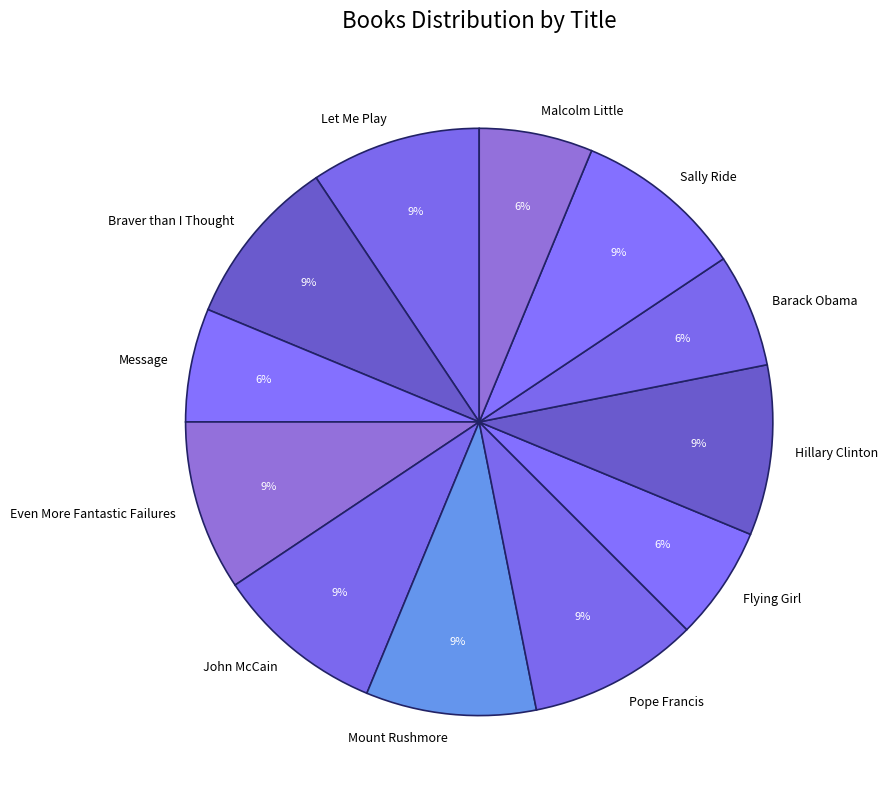

Combined, do Flying Girl and Barack Obama account for over 50%?

No